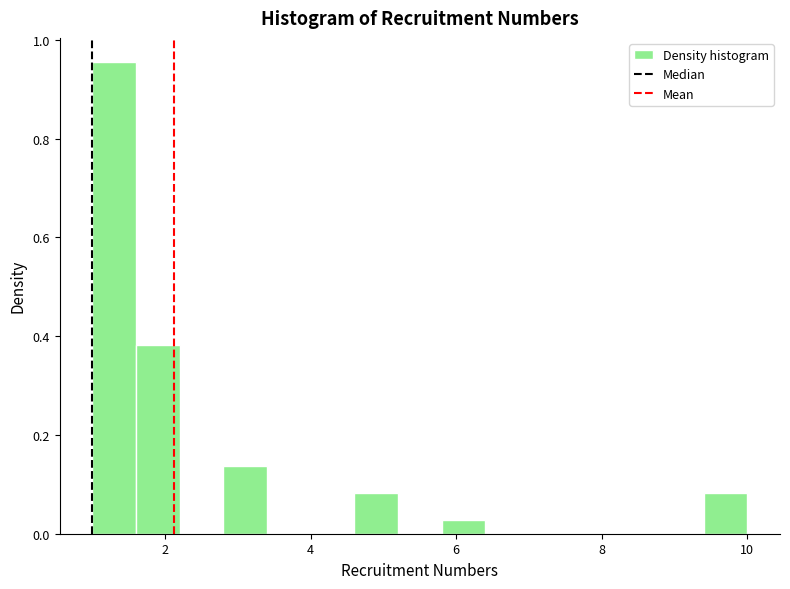

Around what value on the x-axis is the tallest bar? Give the approximate position of its centre, as read against the axis.

1.4